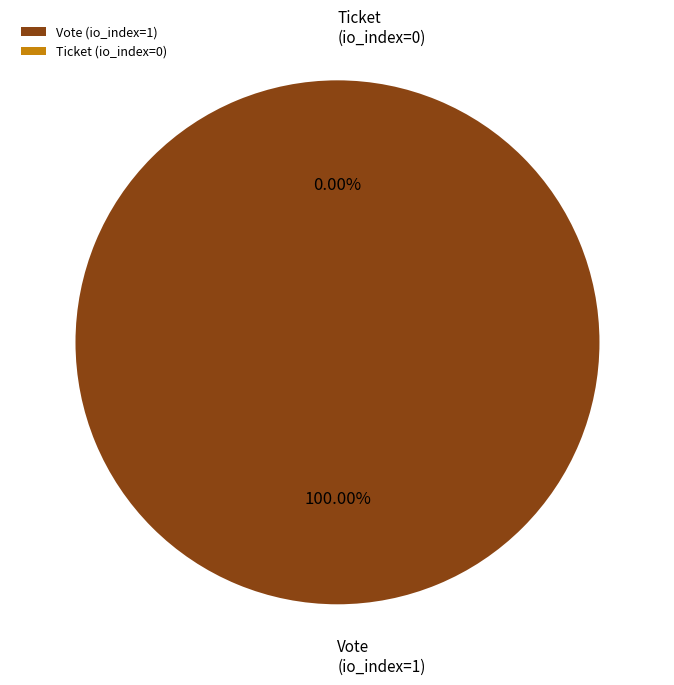

To the nearest percent, what portion does Vote (io_index=1) represent?

100%